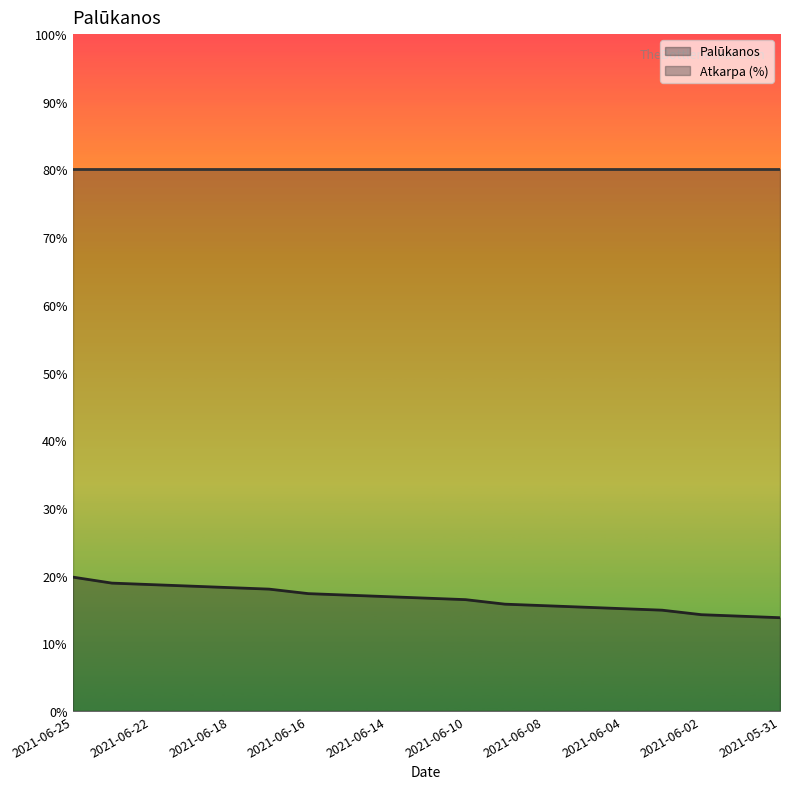

Does the chart display data point markers on the line(s)?

No